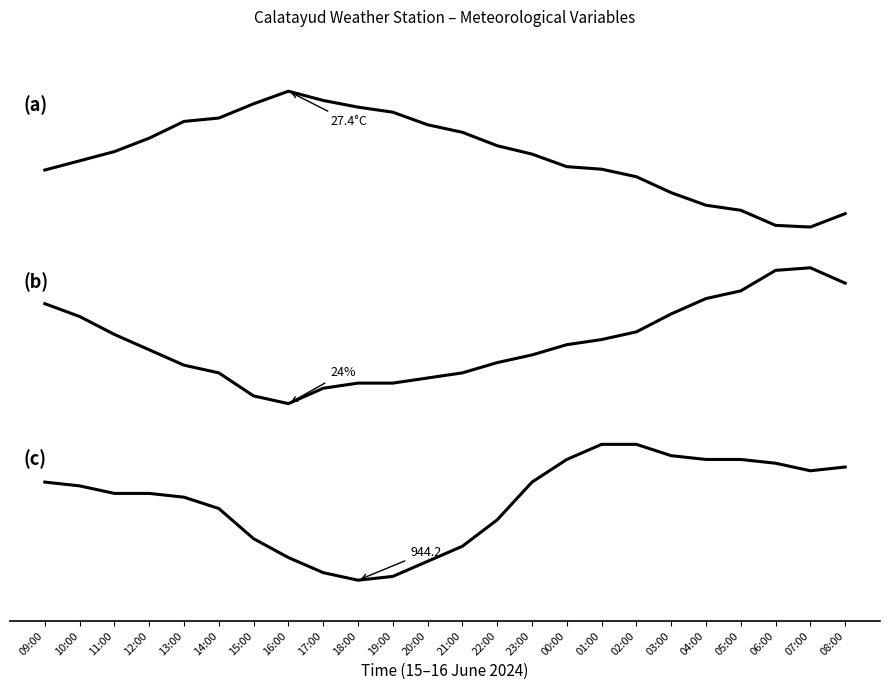

Is this an area chart (filled region under the line)?

No